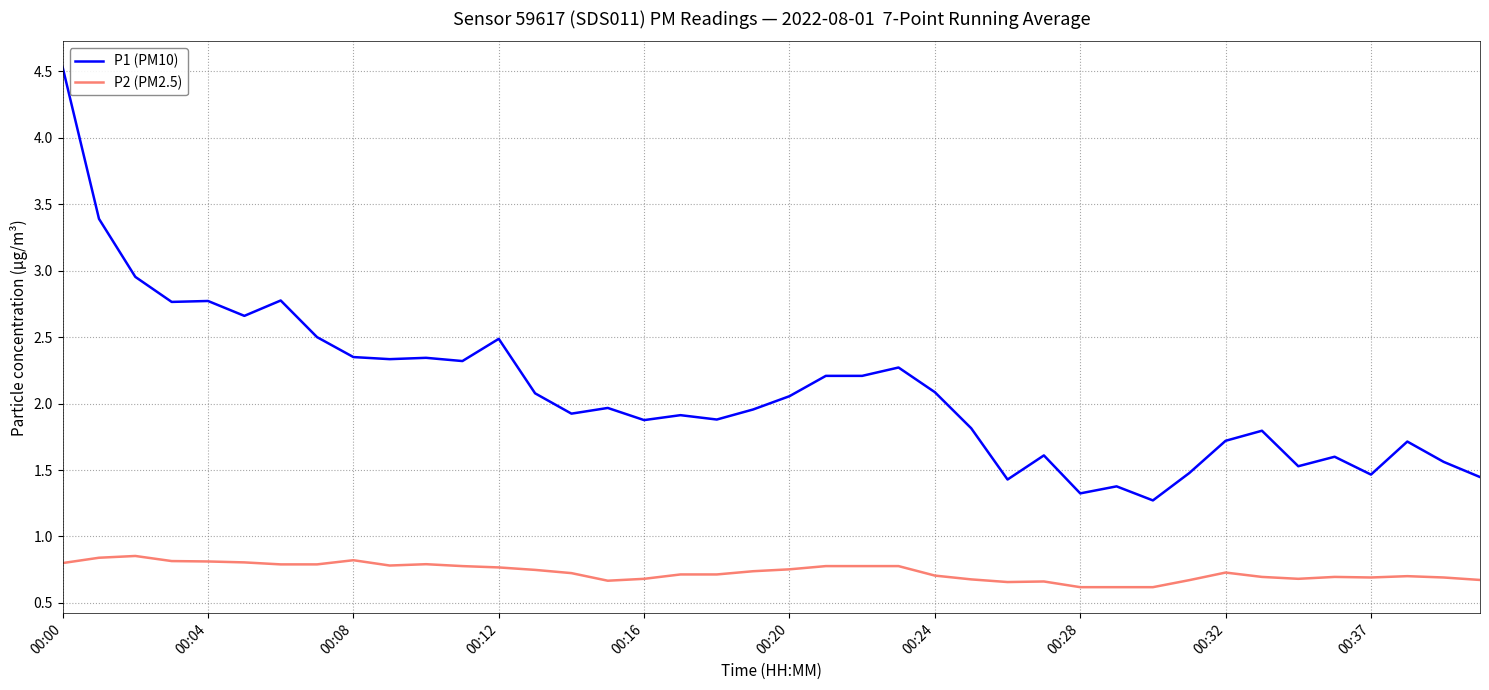

What is the difference between the maximum and minimum values in the P2 (PM2.5) series?

0.2